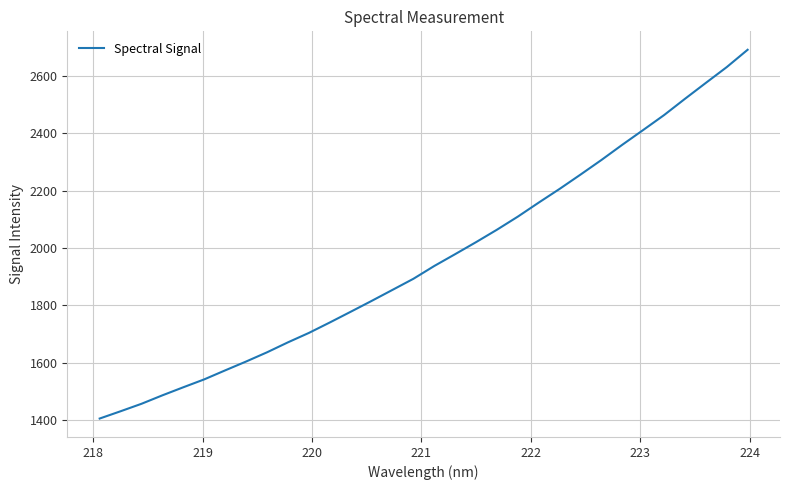

What is the difference between the maximum and minimum values?

1287.5